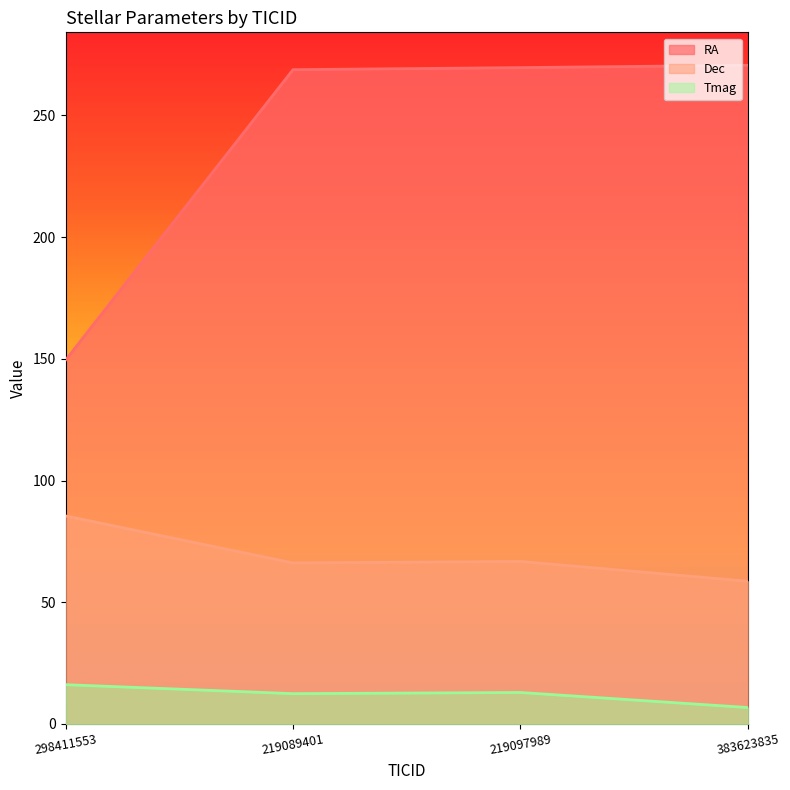

What is the label of the 1st point from the left?

298411553